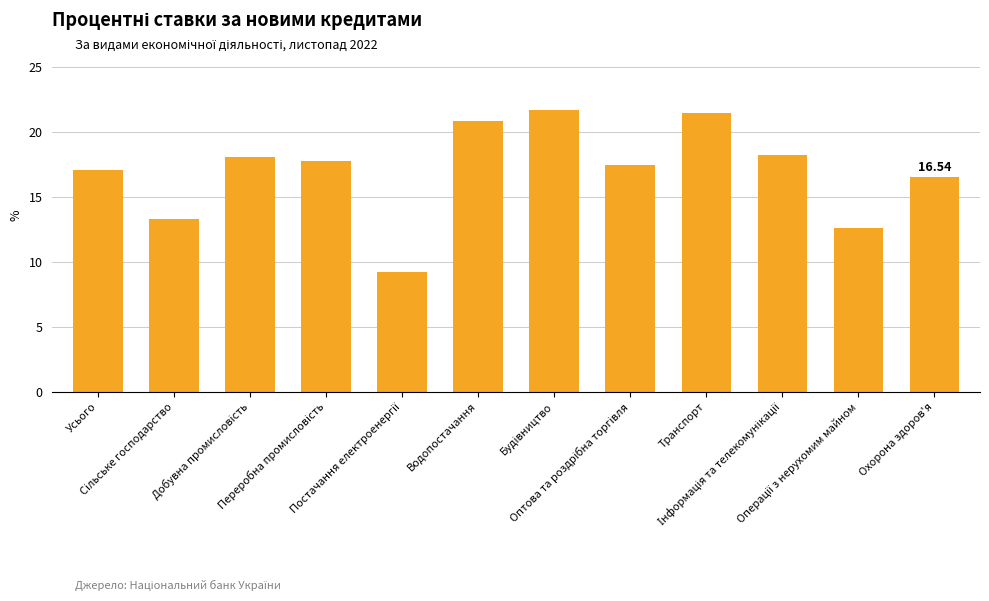

What is the minimum value shown in the chart?

9.2